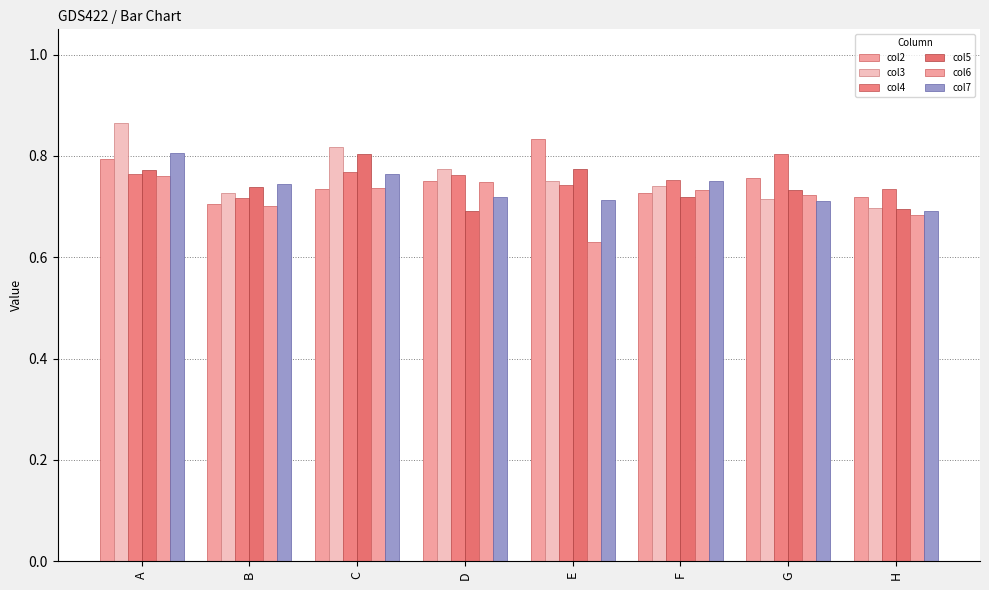

Which category has the lowest value across all series?

E